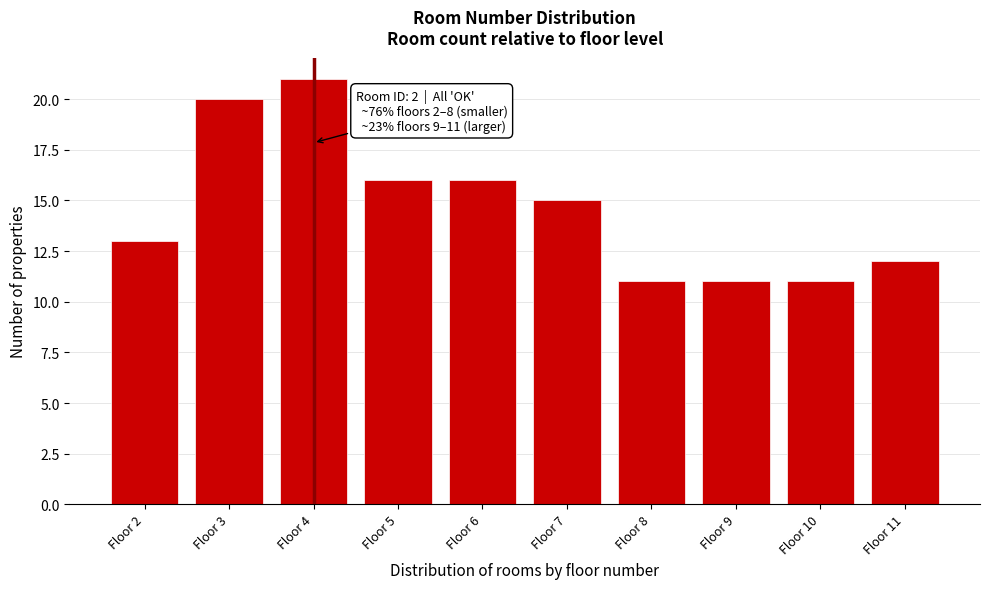

Reading left to right, transcribe all the data shown in this chart.

13	20	21	16	16	15	11	11	11	12